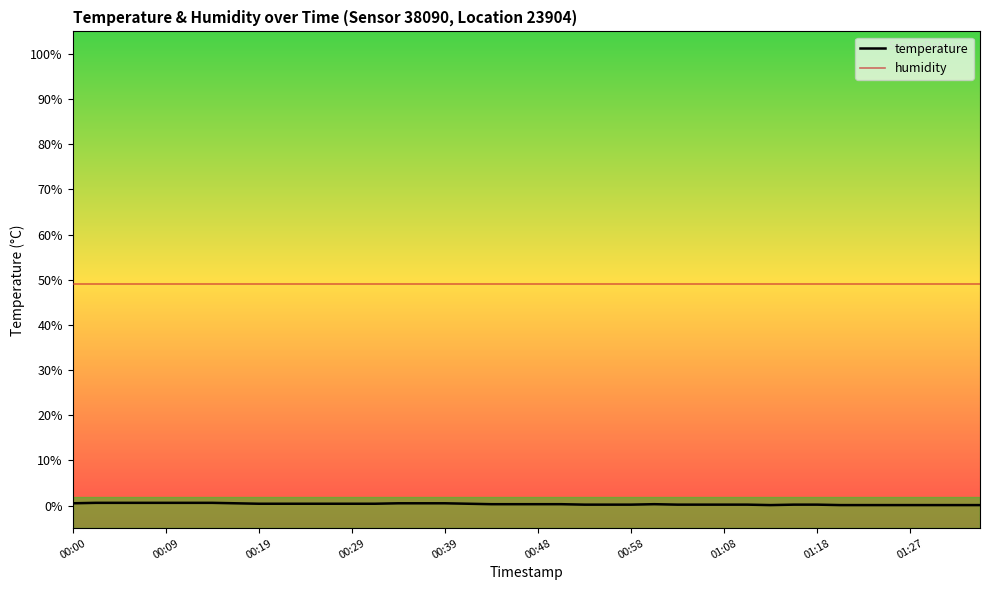

Which series has the largest range (max minus min)?

temperature